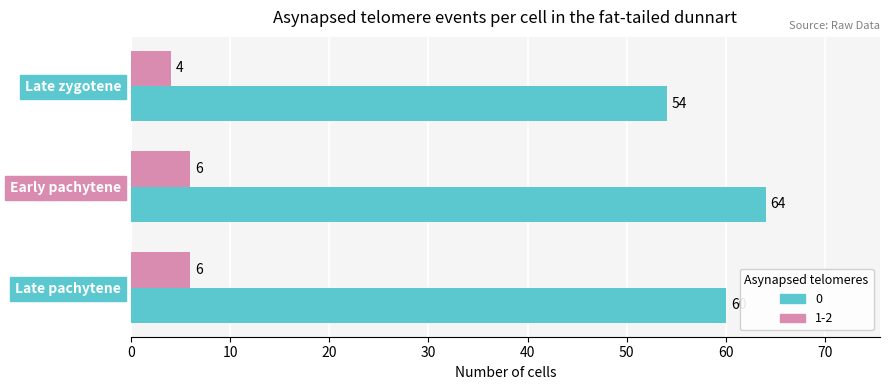

What value does the 0 series have at Late pachytene?

60